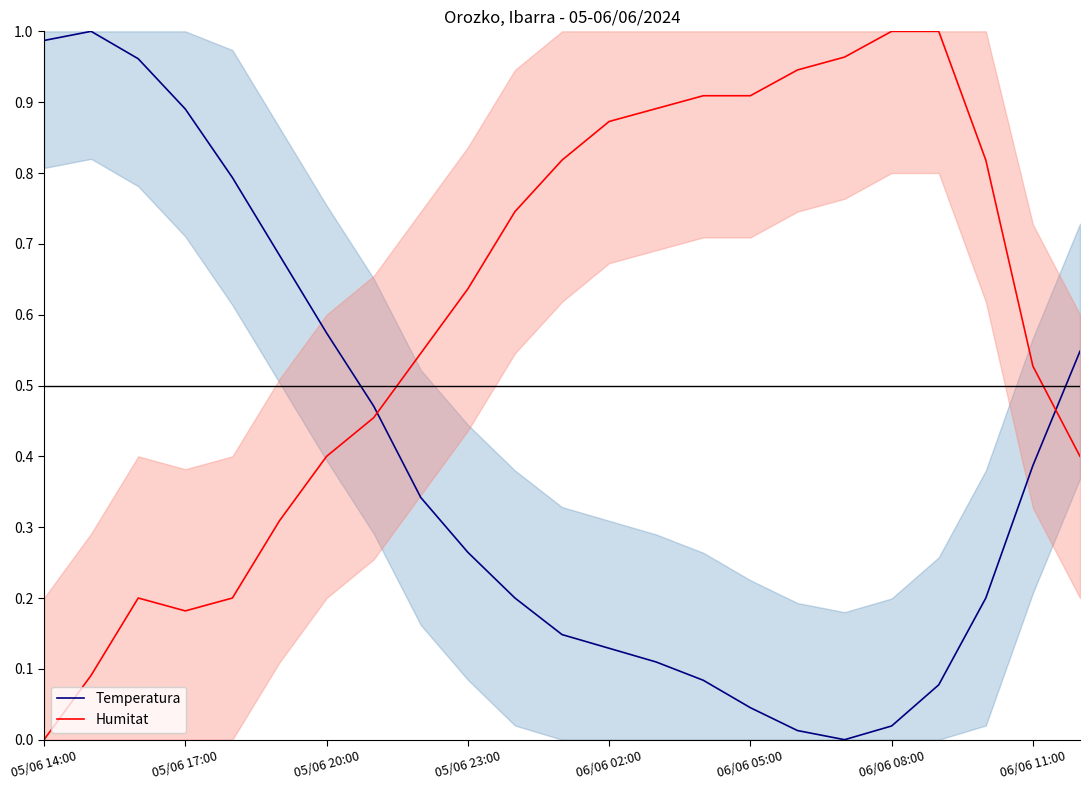

True or false: Humitat and Temperatura intersect in this chart.

True